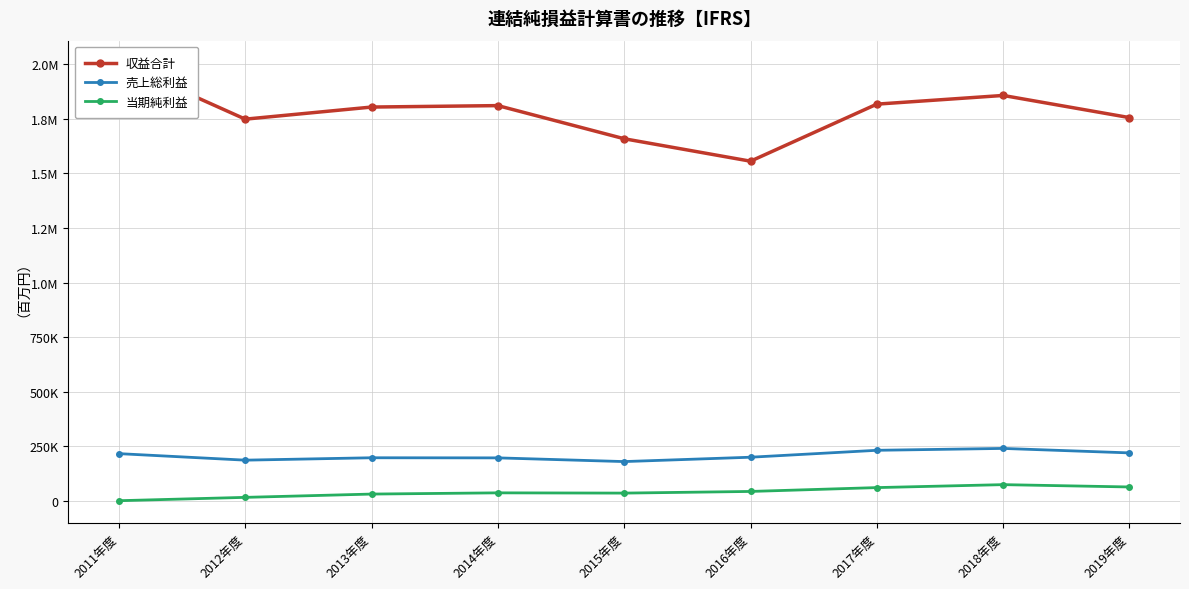

At which category does 当期純利益 reach its first local peak?

2014年度